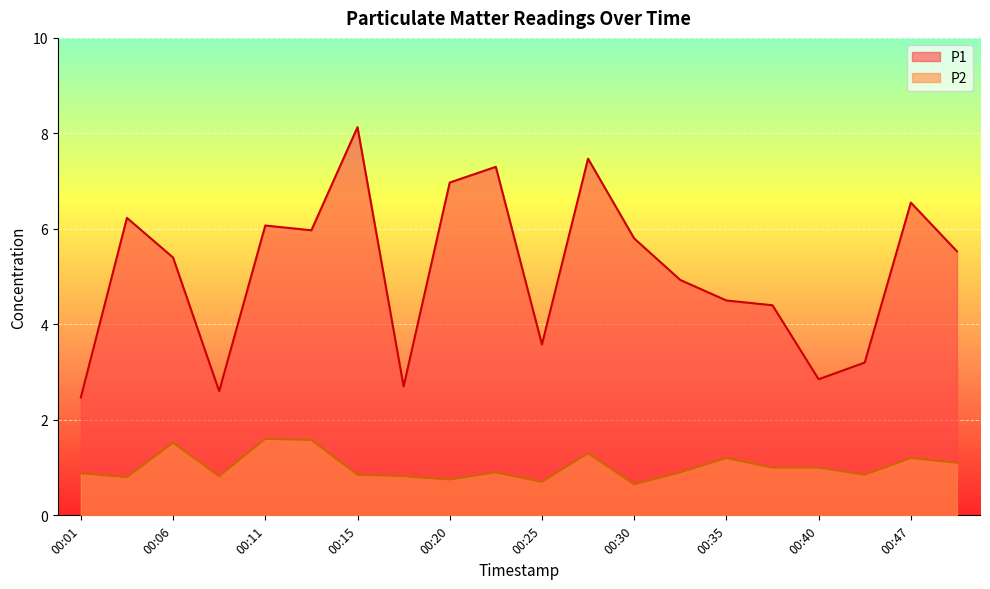

Is the value of P1 at 00:03 greater than the value of P2 at 00:03?

Yes